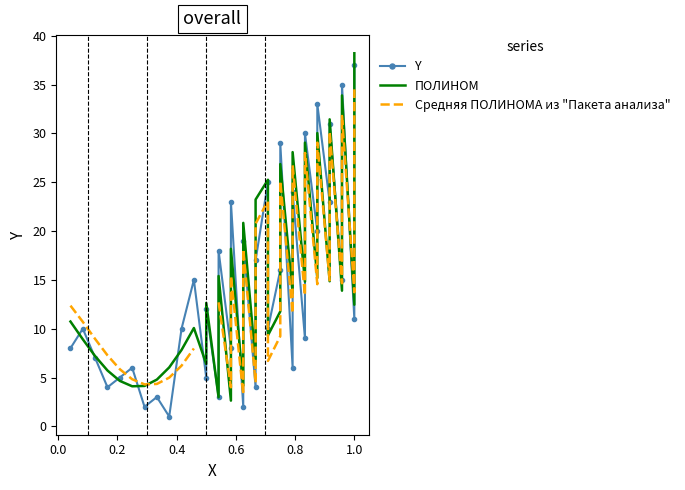

Rank the series by their average value, from highest to lowest.

Y, ПОЛИНОМ, Средняя ПОЛИНОМА из "Пакета анализа"